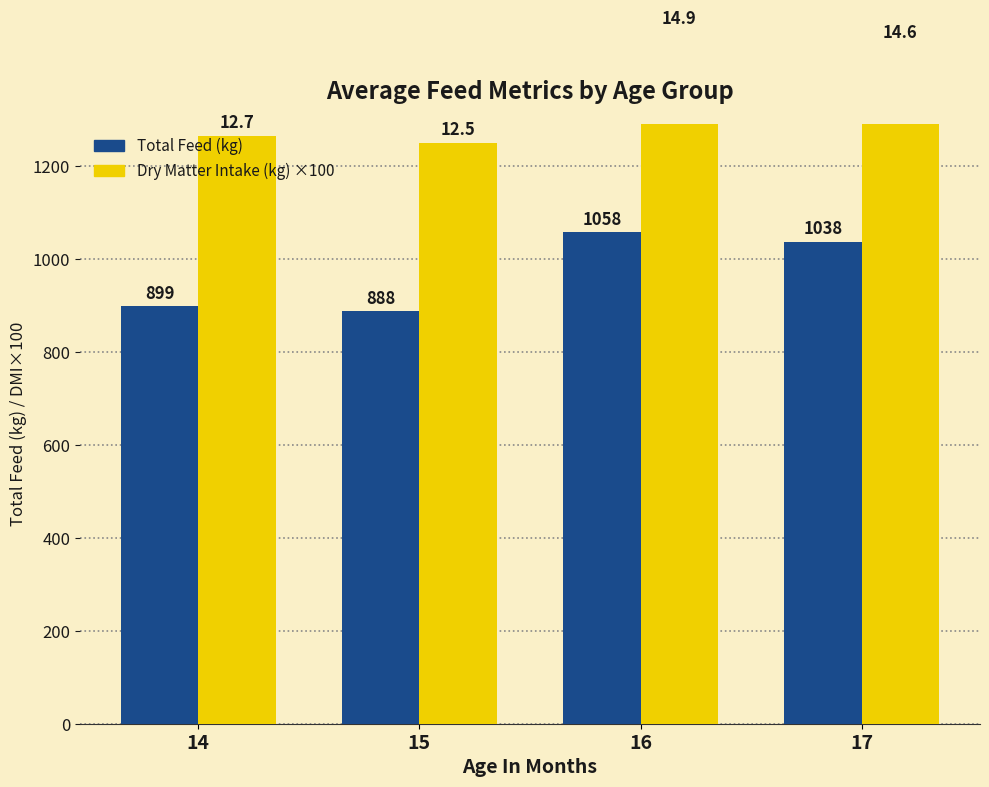

The Dry Matter Intake (kg) ×100 series shows 269.8 at 14. True or false?

False